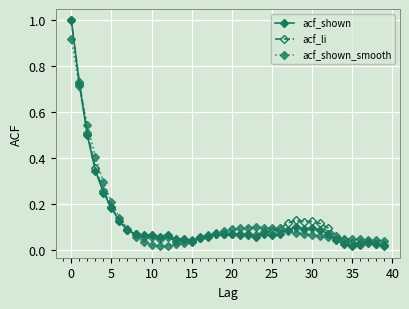

What is the maximum value shown in the chart?

1.0